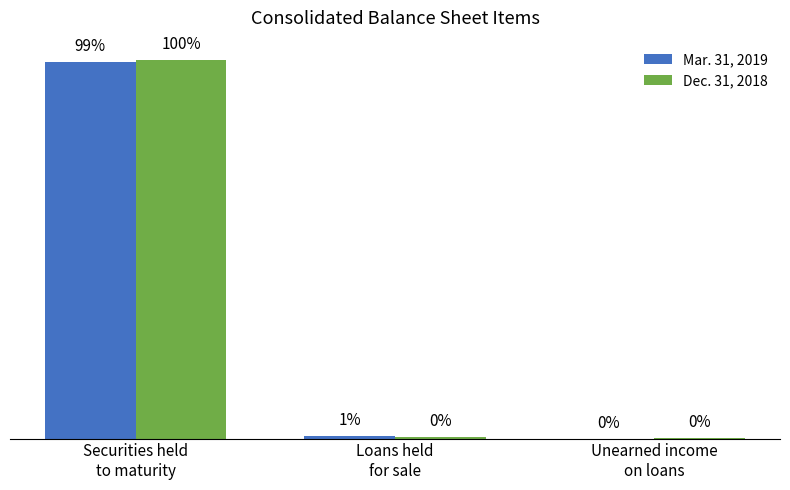

Is the value of Dec. 31, 2018 at Loans held
for sale greater than the value of Mar. 31, 2019 at Loans held
for sale?

No